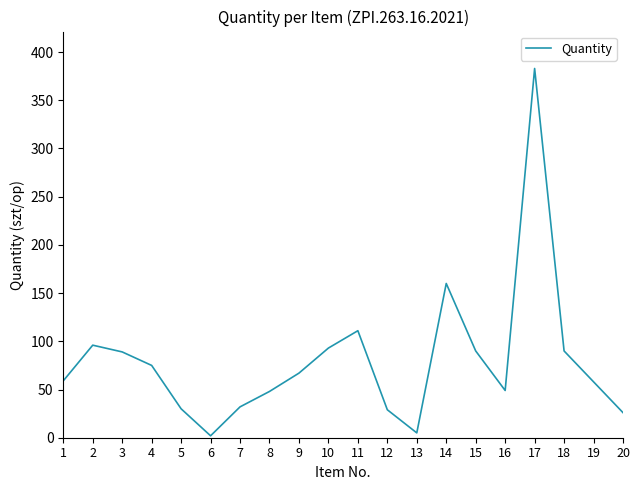

Which label corresponds to the largest value in the chart?

17